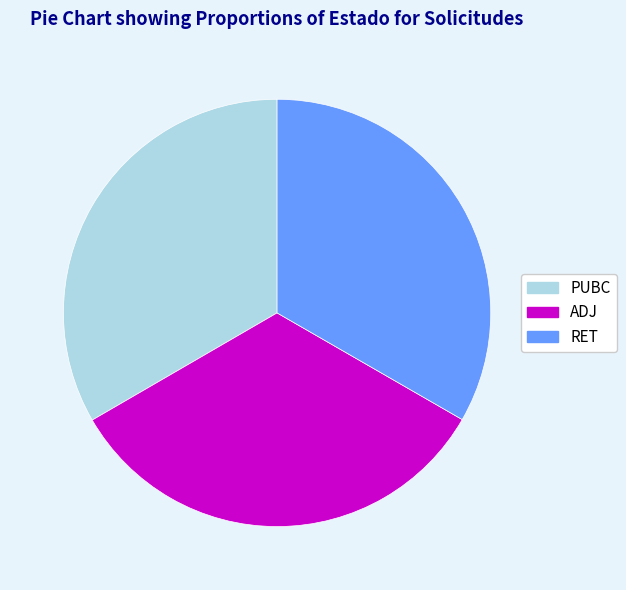

Does any single category account for the majority?

No